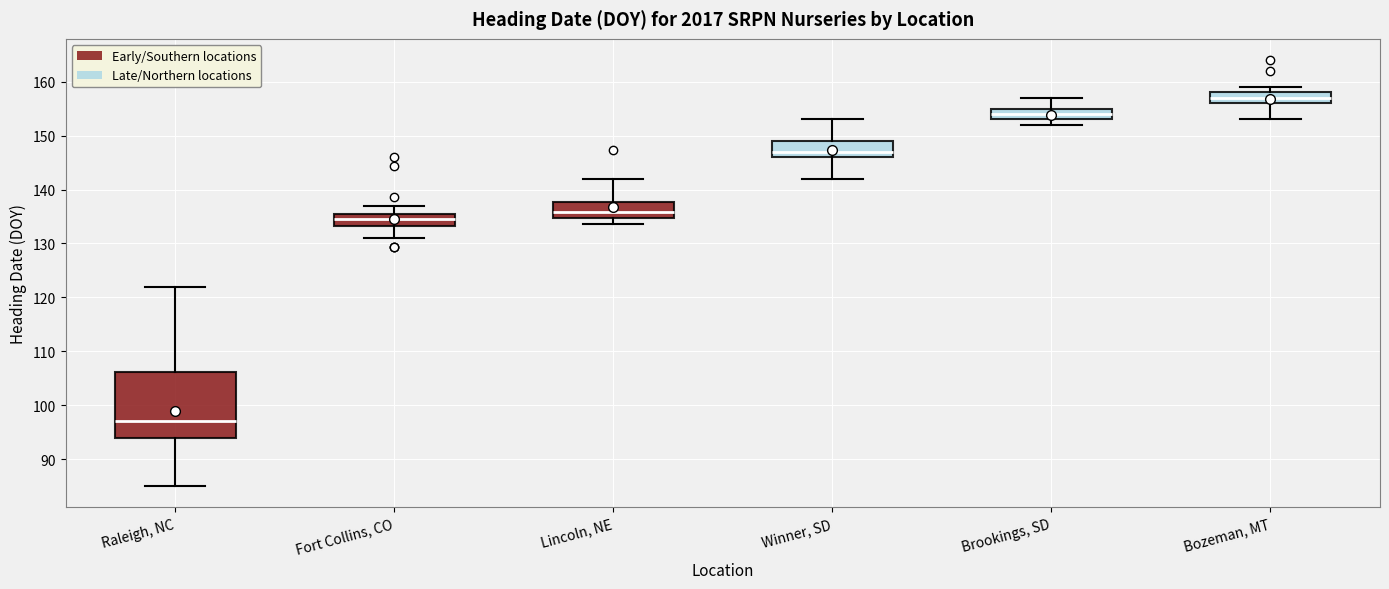

Comparing the boxes themselves (not the whiskers), which one is the tallest?

Raleigh, NC